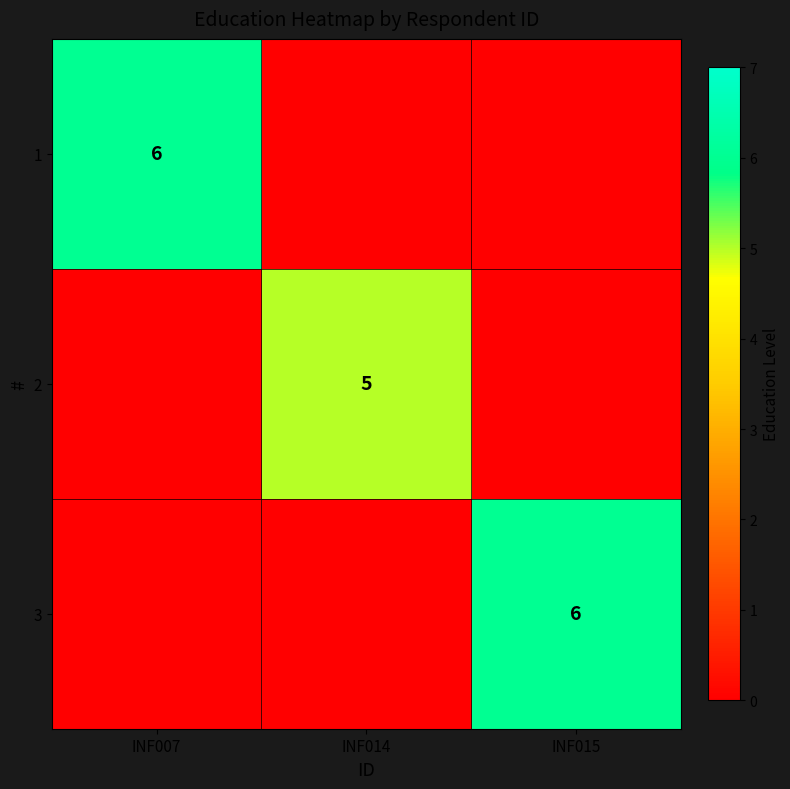

What is the total value across all series at INF014?

5